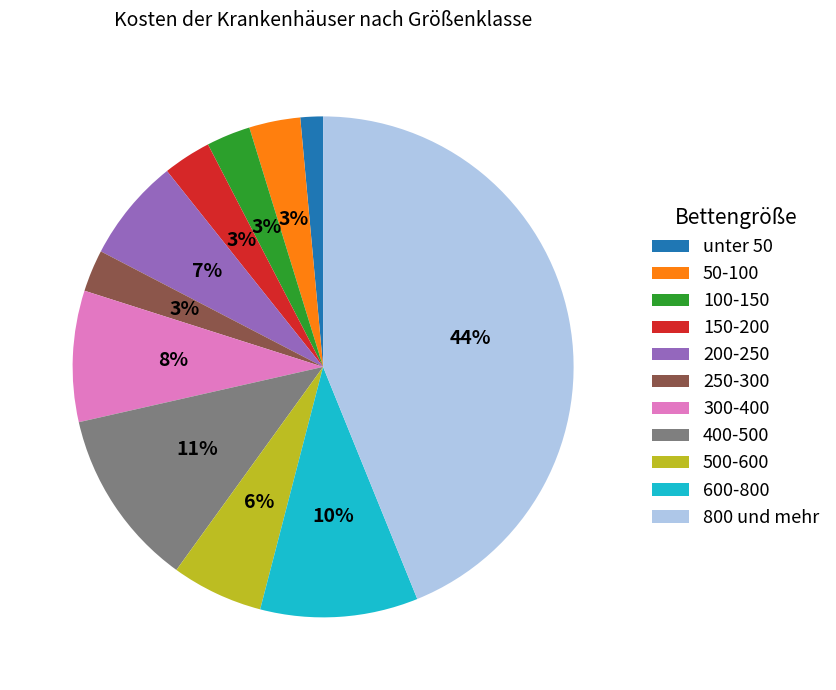

Does any single category account for the majority?

No